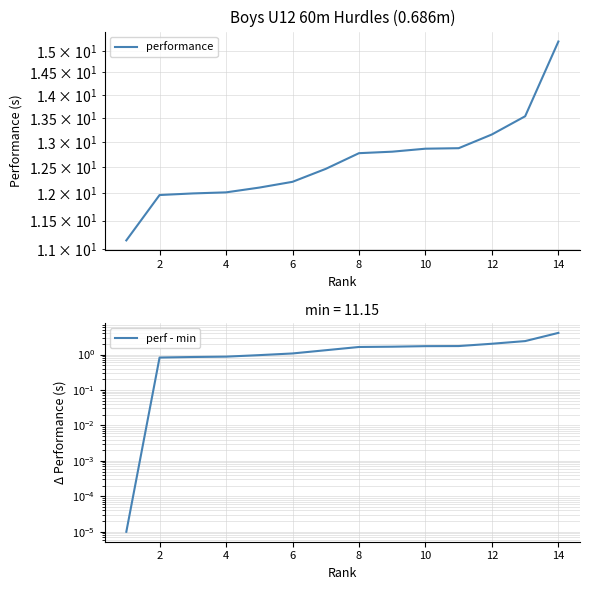

True or false: performance and perf - min cross at least once.

False